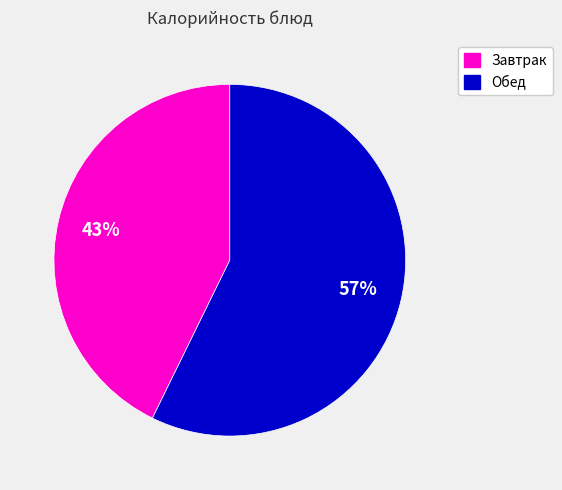

How many segments does this pie chart have?

2